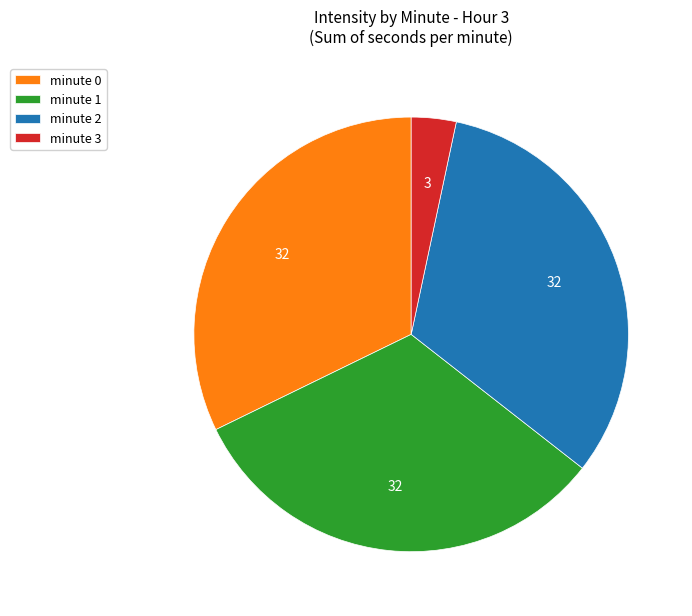

How many segments does this pie chart have?

4